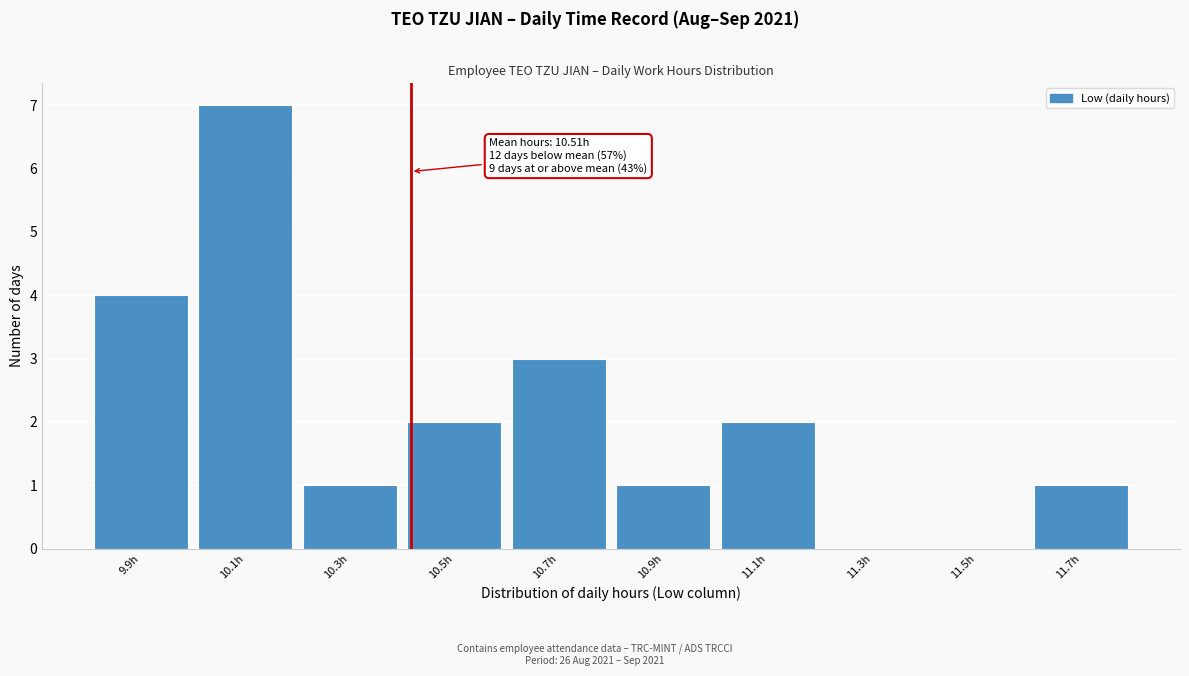

Reading left to right, transcribe all the data shown in this chart.

9.9h=4	10.1h=7	10.3h=1	10.5h=2	10.7h=3	10.9h=1	11.1h=2	11.3h=0	11.5h=0	11.7h=1